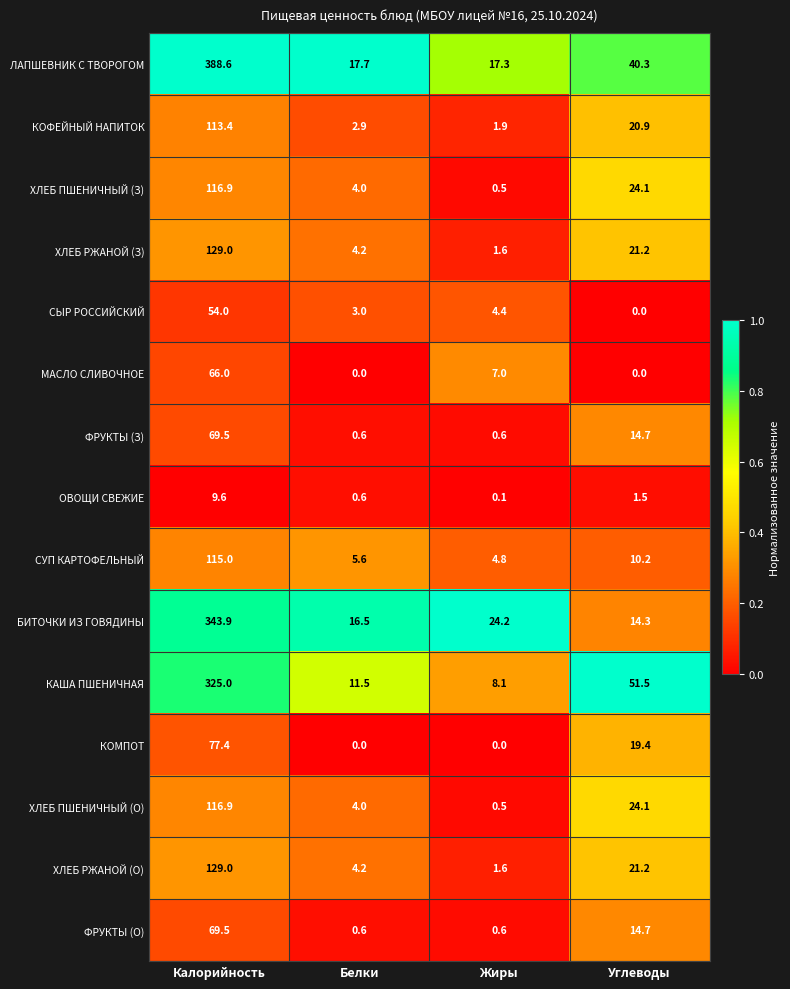

The КОМПОТ series shows -40.0 at Белки. True or false?

False